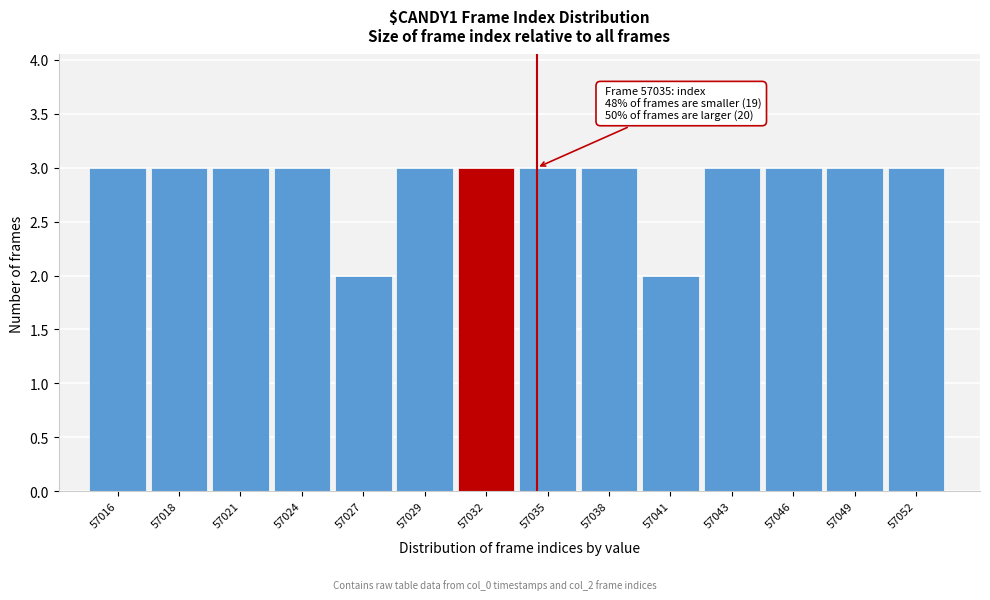

Reading left to right, what are all the values shown in this chart?

3	3	3	3	2	3	3	3	3	2	3	3	3	3